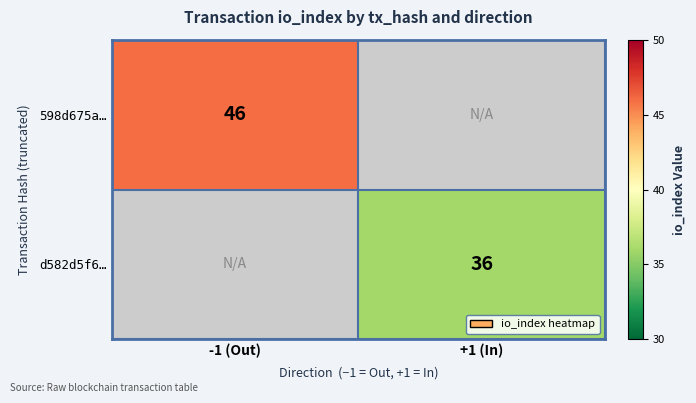

Is it true that d582d5f6… equals 36 at +1 (In)?

True